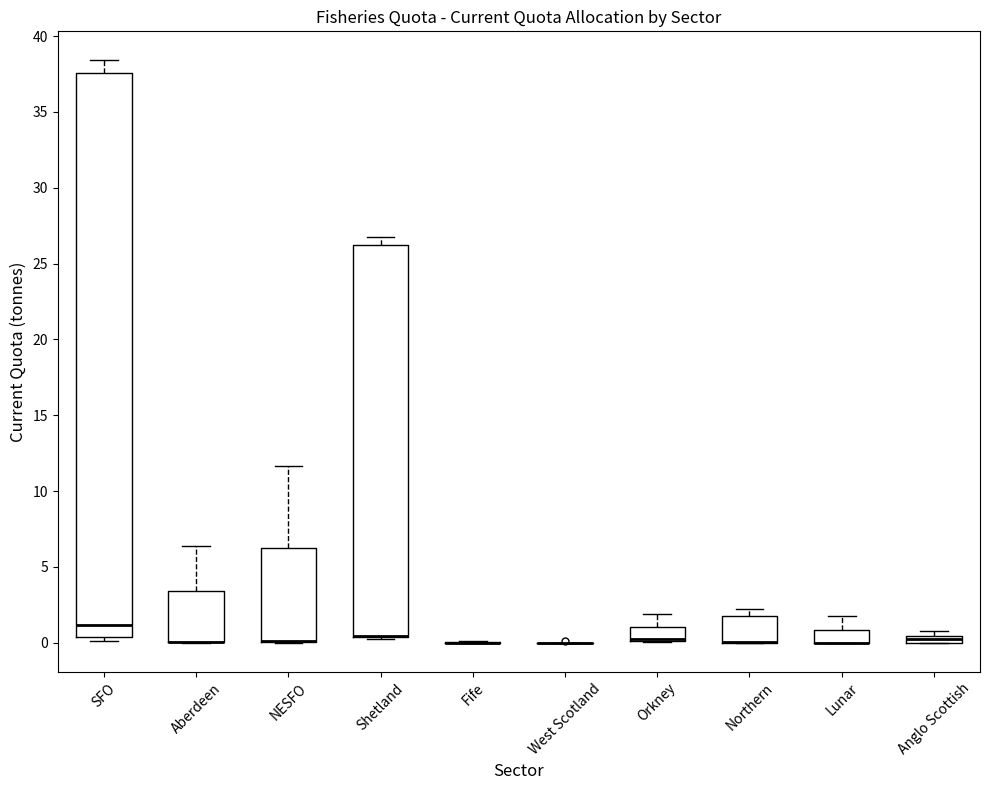

Comparing the boxes themselves (not the whiskers), which one is the tallest?

SFO